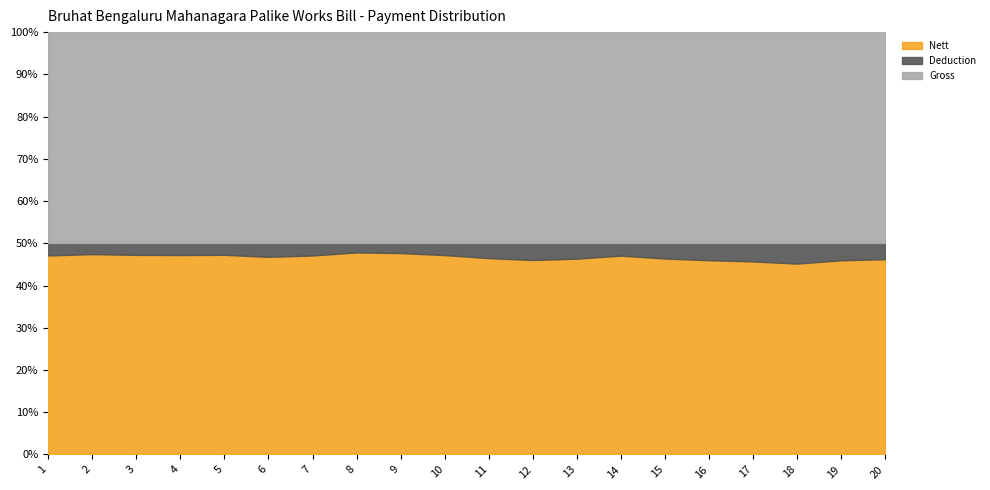

True or false: Gross has a value of 405562 at 8.

True